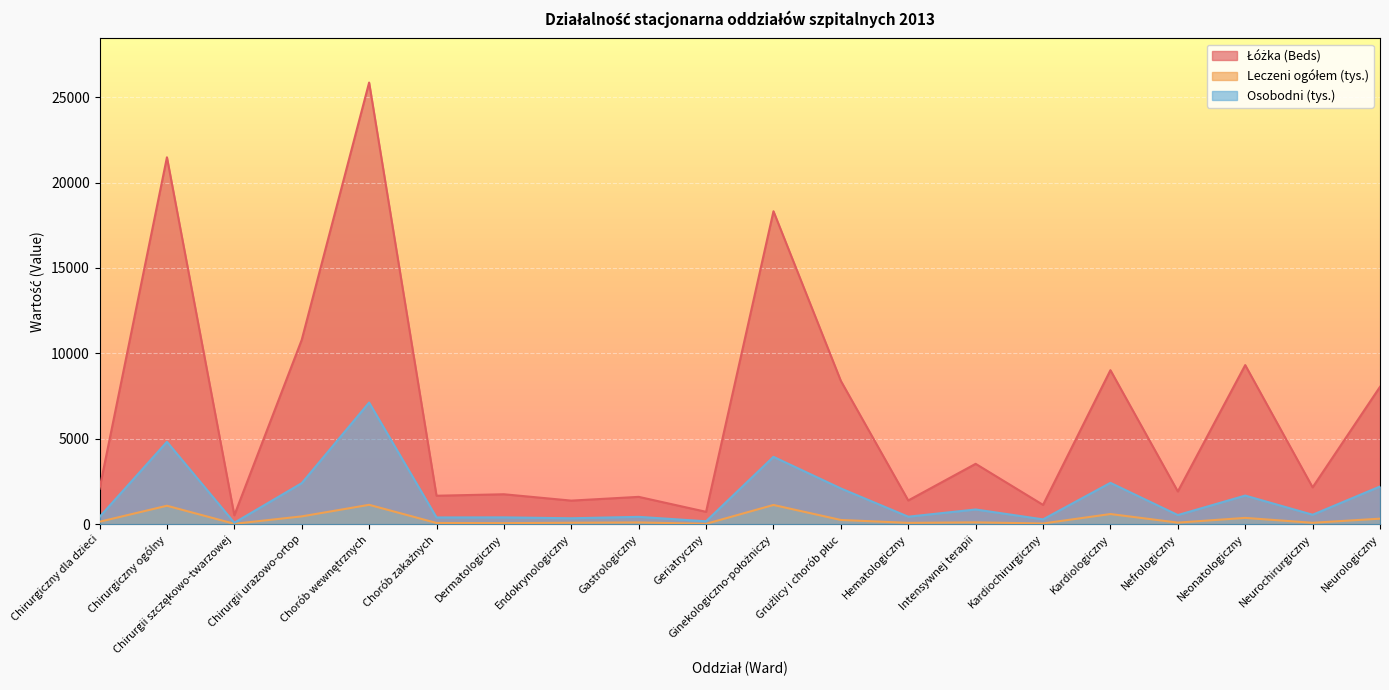

What is the total value across all series at Chorób wewnętrznych?

34101.3